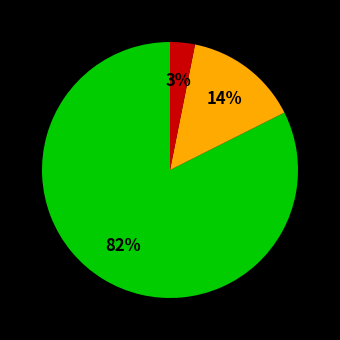

How many slices are in this pie chart?

3